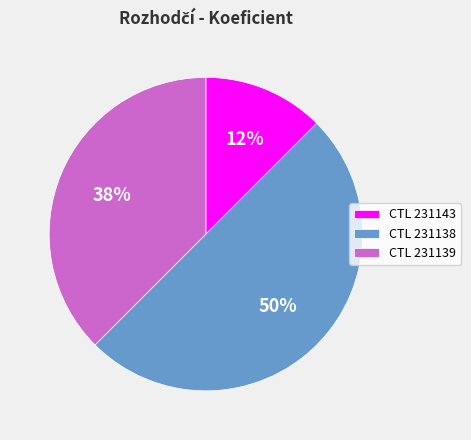

Which category has the smallest portion of the pie?

CTL 231143